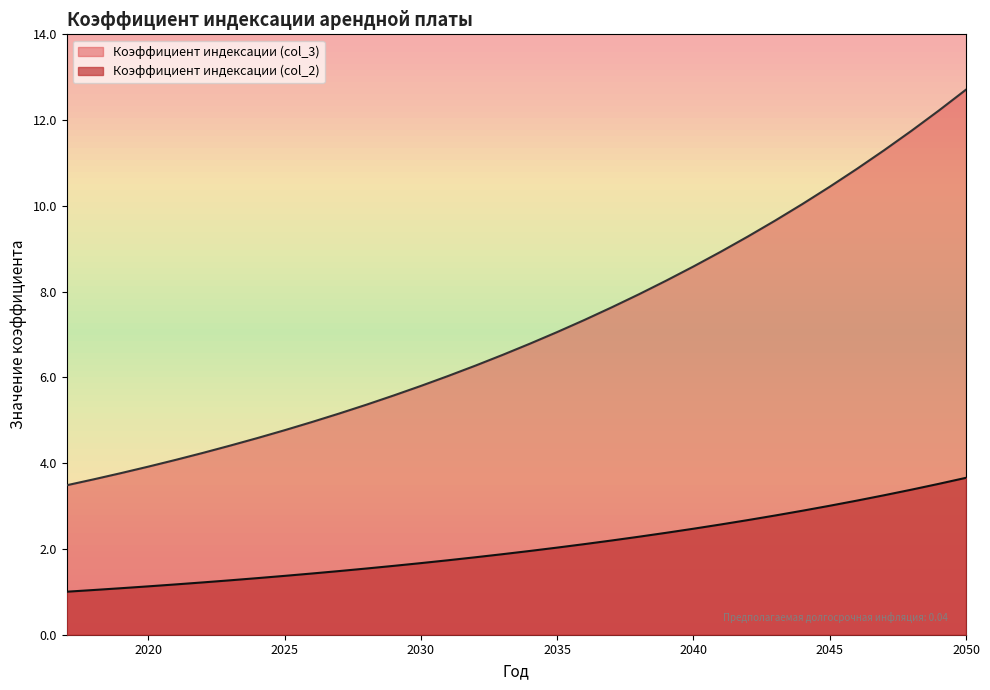

Reading right to left, what are all the values shown in this chart?

Коэффициент индексации (col_3): 12.7	12.2	11.8	11.3	10.9	10.4	10.0	9.7	9.3	8.9	8.6	8.3	7.9	7.6	7.3	7.1	6.8	6.5	6.3	6.0	5.8	5.6	5.4	5.2	5.0	4.8	4.6	4.4	4.2	4.1	3.9	3.8	3.6	3.5
Коэффициент индексации (col_2): 3.7	3.5	3.4	3.3	3.1	3.0	2.9	2.8	2.7	2.6	2.5	2.4	2.3	2.2	2.1	2.0	2.0	1.9	1.8	1.7	1.7	1.6	1.5	1.5	1.4	1.4	1.3	1.3	1.2	1.2	1.1	1.1	1.0	1.0